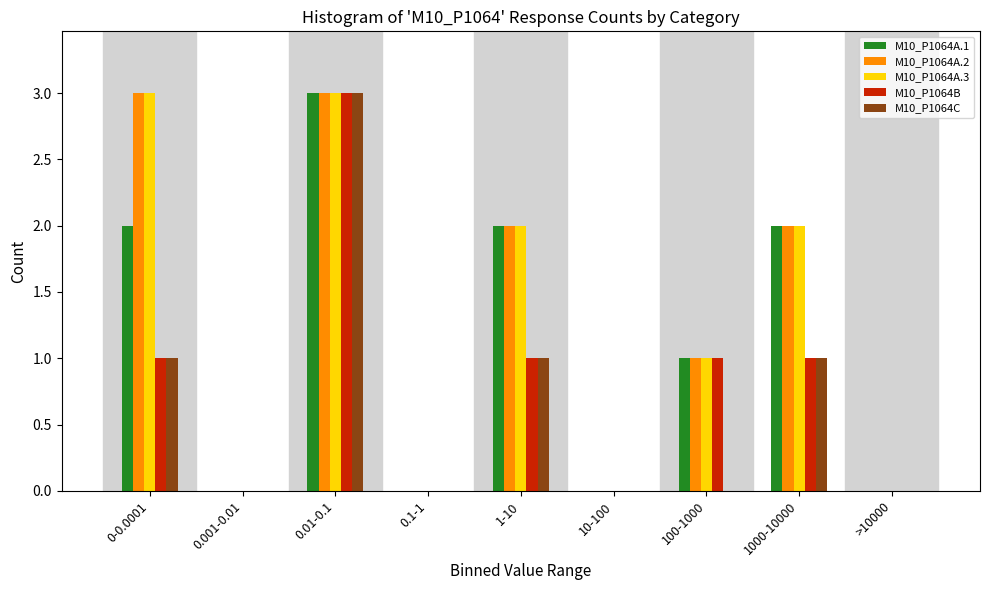

What is the sum of all M10_P1064C values?

6